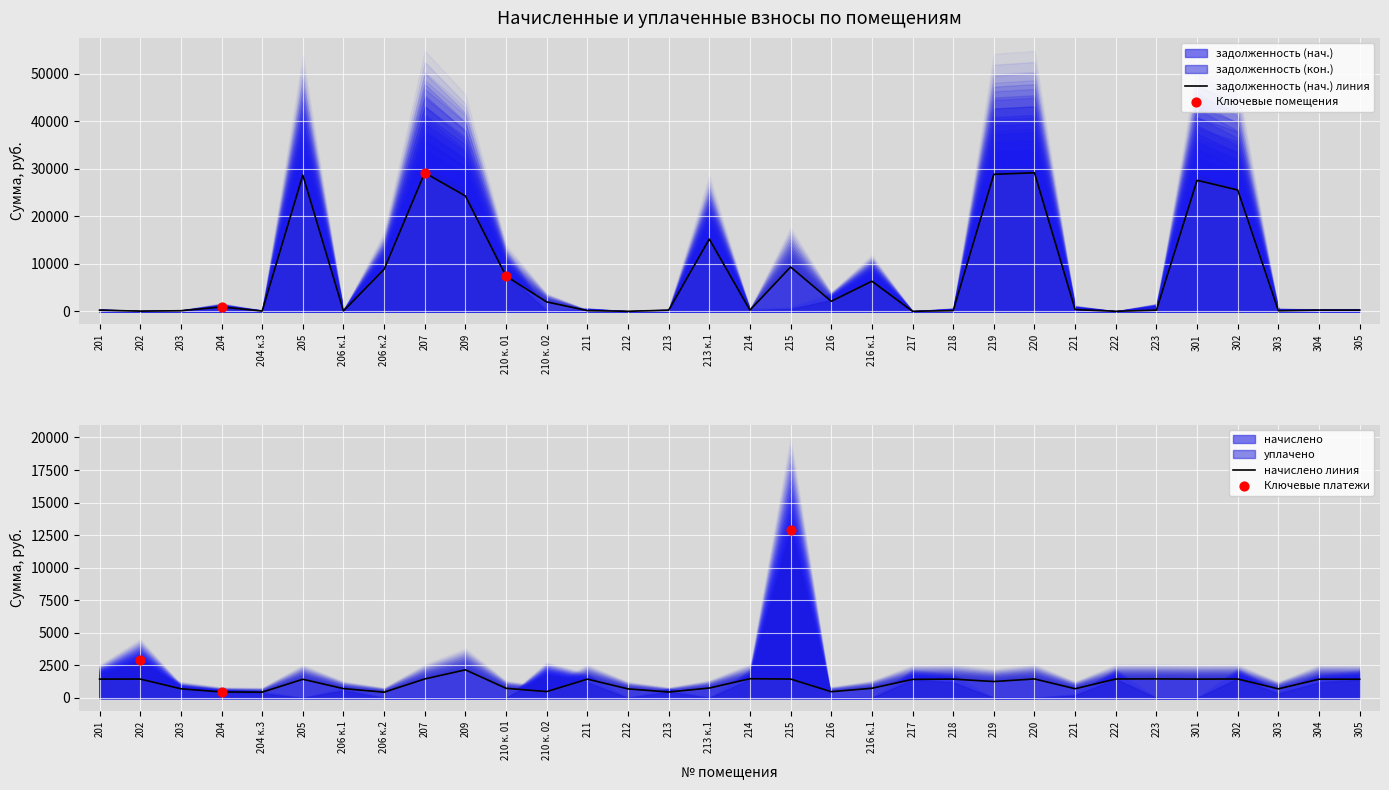

Which series has the largest total across all categories?

задолженность (нач.)